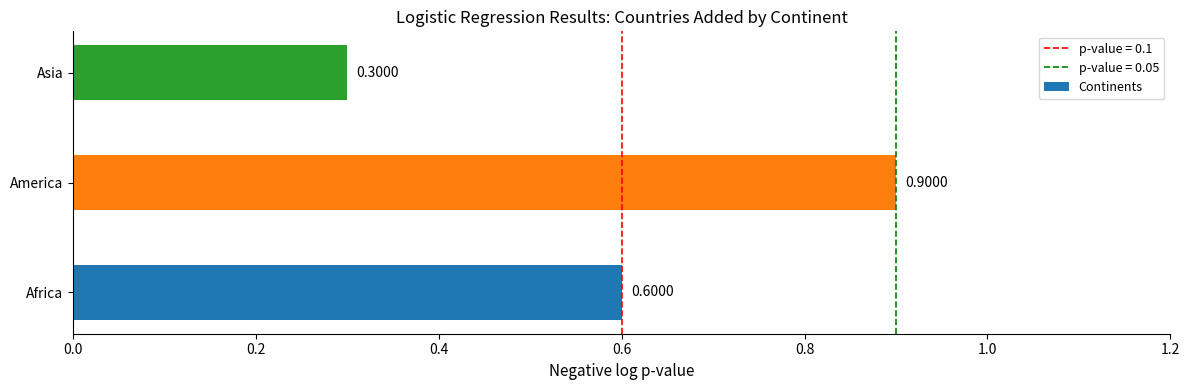

What is the average value?

0.6